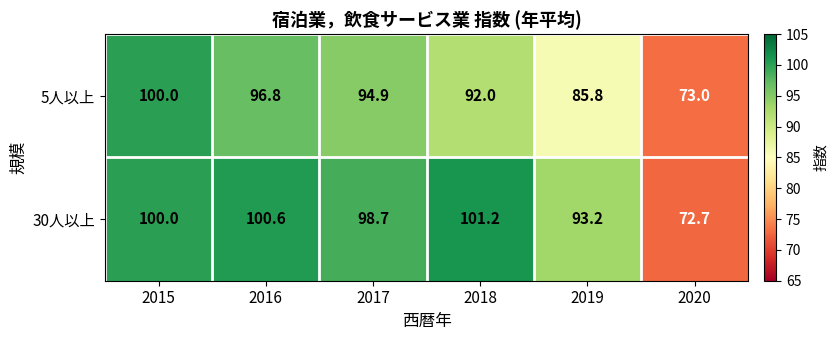

What is the sum of the 5人以上 values at 2019 and 2017?

180.7